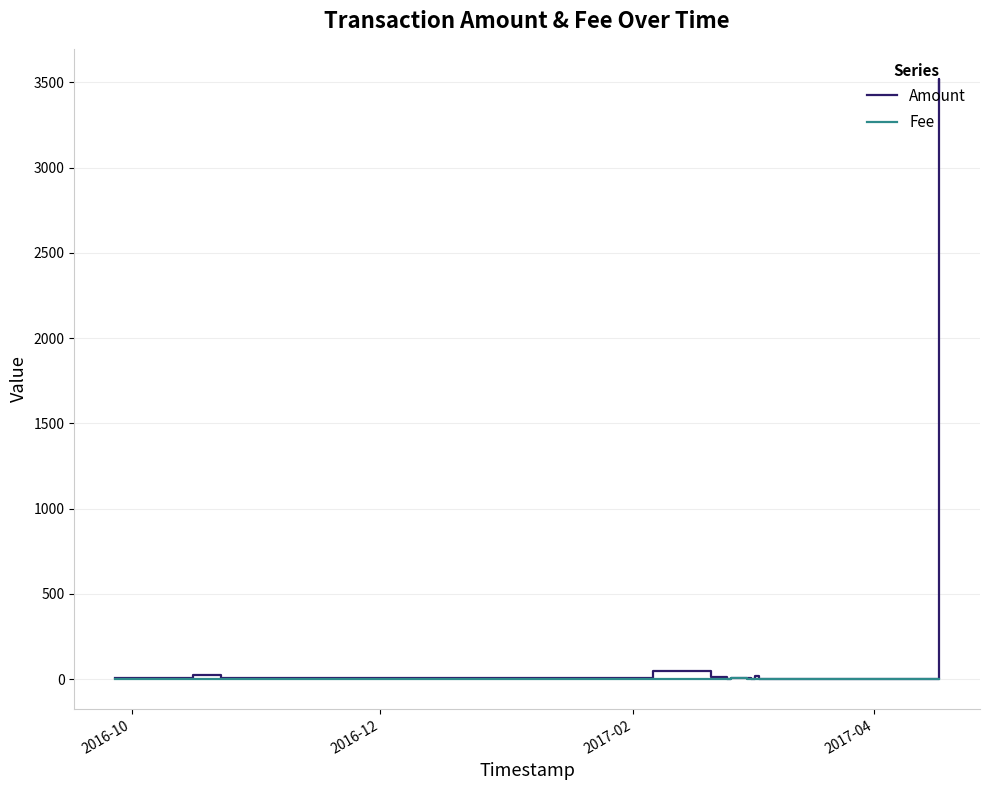

What is the difference between the second highest and minimum values in the Fee series?

4.0